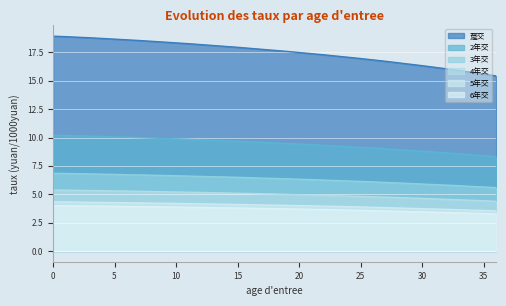

Reading left to right, extract all data points from this chart.

趸交: 18.9	18.9	18.8	18.8	18.7	18.7	18.6	18.6	18.5	18.4	18.3	18.3	18.2	18.1	18.0	17.9	17.9	17.8	17.7	17.6	17.5	17.4	17.3	17.2	17.1	17.0	16.8	16.7	16.6	16.5	16.3	16.2	16.1	15.9	15.8	15.6	15.4
2年交: 10.2	10.2	10.2	10.1	10.1	10.1	10.0	10.0	9.9	9.9	9.9	9.8	9.8	9.8	9.7	9.7	9.6	9.6	9.5	9.5	9.4	9.4	9.3	9.2	9.2	9.1	9.1	9.0	8.9	8.9	8.8	8.7	8.6	8.6	8.5	8.4	8.3
3年交: 6.8	6.8	6.8	6.8	6.8	6.8	6.7	6.7	6.7	6.7	6.6	6.6	6.6	6.5	6.5	6.5	6.5	6.4	6.4	6.4	6.3	6.3	6.2	6.2	6.2	6.1	6.1	6.0	6.0	6.0	5.9	5.8	5.8	5.8	5.7	5.6	5.6
4年交: 5.4	5.4	5.3	5.3	5.3	5.3	5.3	5.3	5.2	5.2	5.2	5.2	5.2	5.1	5.1	5.1	5.1	5.0	5.0	5.0	5.0	4.9	4.9	4.9	4.8	4.8	4.8	4.7	4.7	4.7	4.6	4.6	4.5	4.5	4.5	4.4	4.4
5年交: 4.3	4.3	4.3	4.3	4.3	4.3	4.2	4.2	4.2	4.2	4.2	4.2	4.2	4.1	4.1	4.1	4.1	4.1	4.0	4.0	4.0	4.0	4.0	3.9	3.9	3.9	3.9	3.8	3.8	3.8	3.7	3.7	3.7	3.6	3.6	3.6	3.5
6年交: 4.0	4.0	4.0	4.0	4.0	3.9	3.9	3.9	3.9	3.9	3.9	3.9	3.8	3.8	3.8	3.8	3.8	3.8	3.7	3.7	3.7	3.7	3.6	3.6	3.6	3.6	3.5	3.5	3.5	3.5	3.5	3.4	3.4	3.4	3.3	3.3	3.3